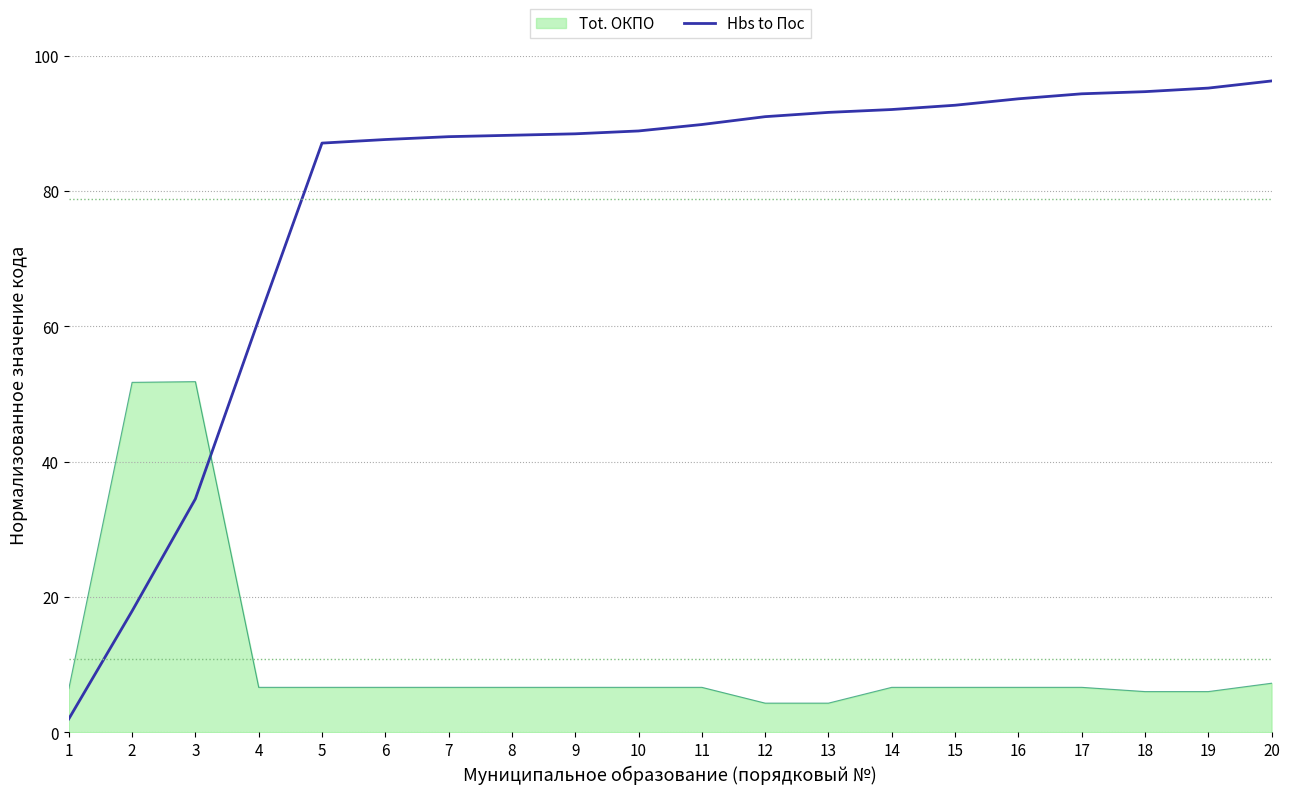

Does the chart have visible grid lines?

Yes